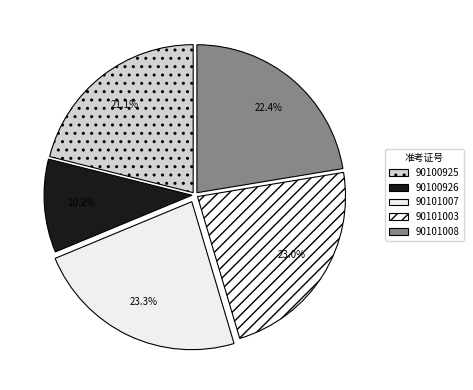

Which slice is the smallest?

90100926